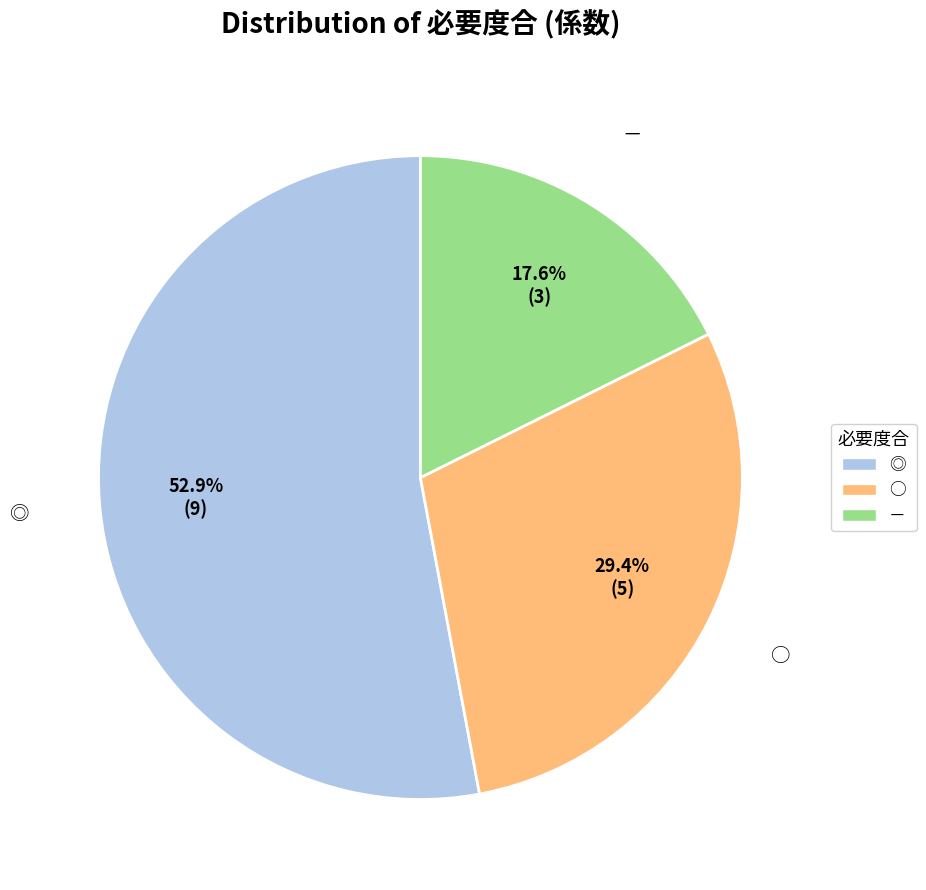

To the nearest percent, what portion does ◎ represent?

53%